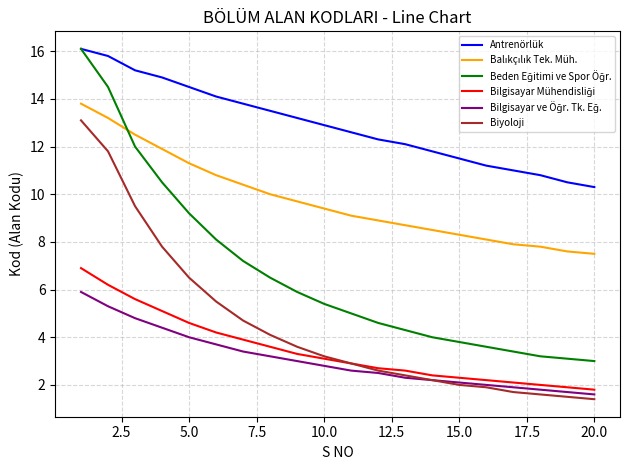

What is the minimum value for Antrenörlük?

10.3